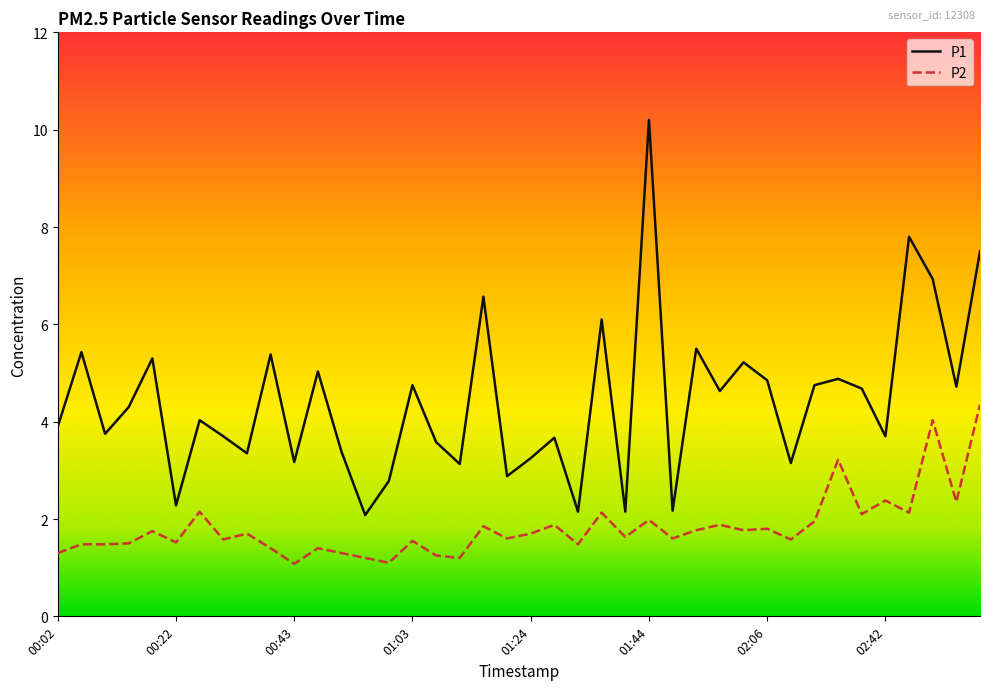

List the series in order of their peak value, highest first.

P1, P2